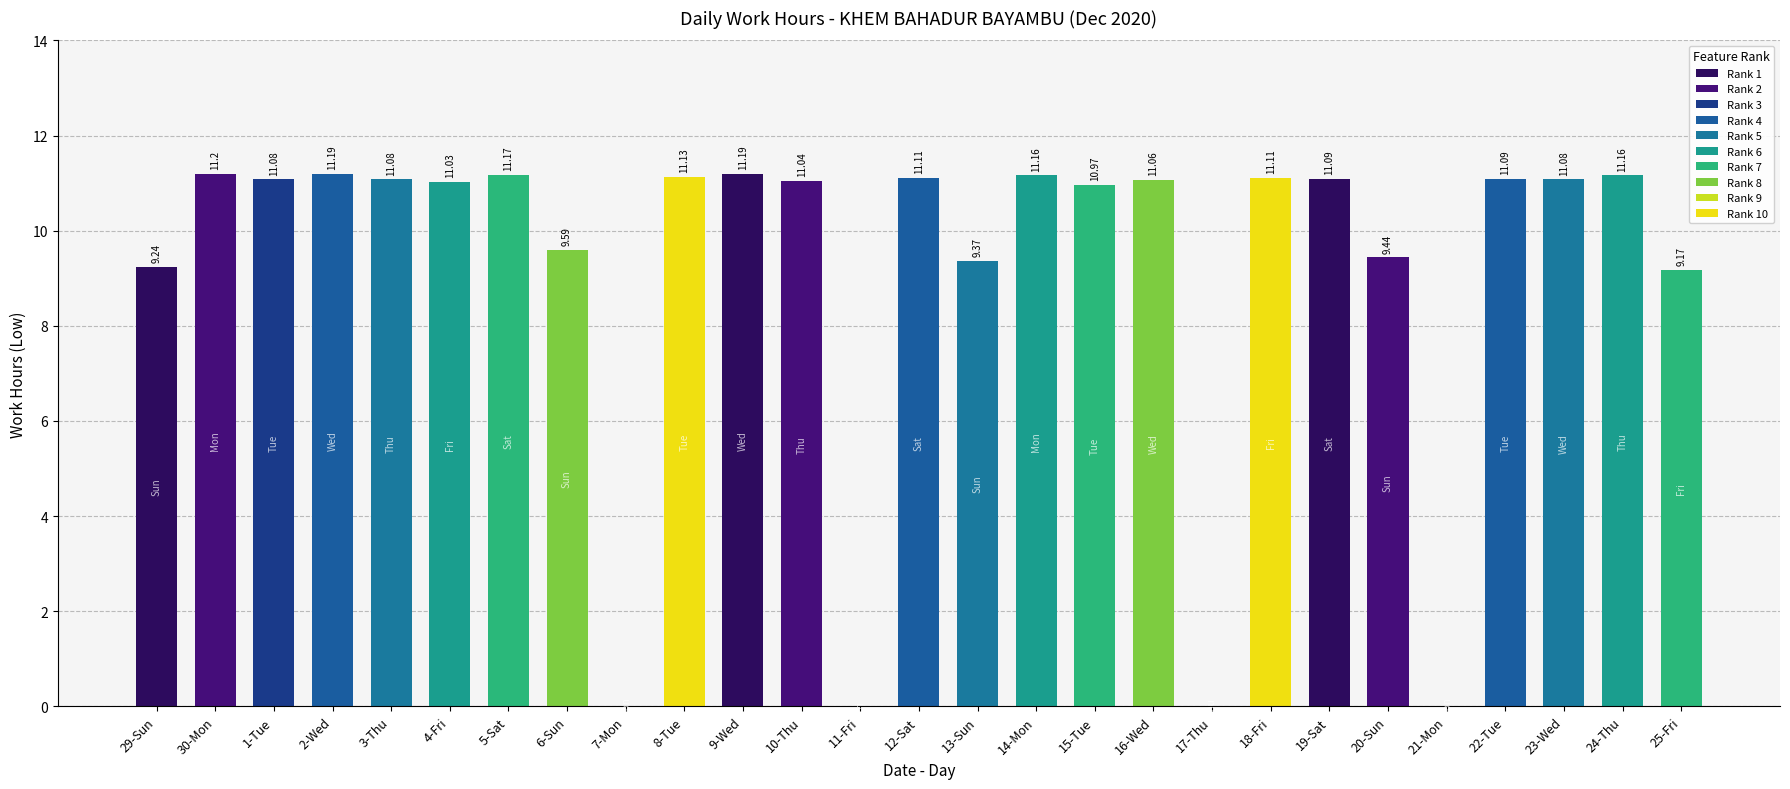

Is it true that the value at 11-Fri is 0.0?

True